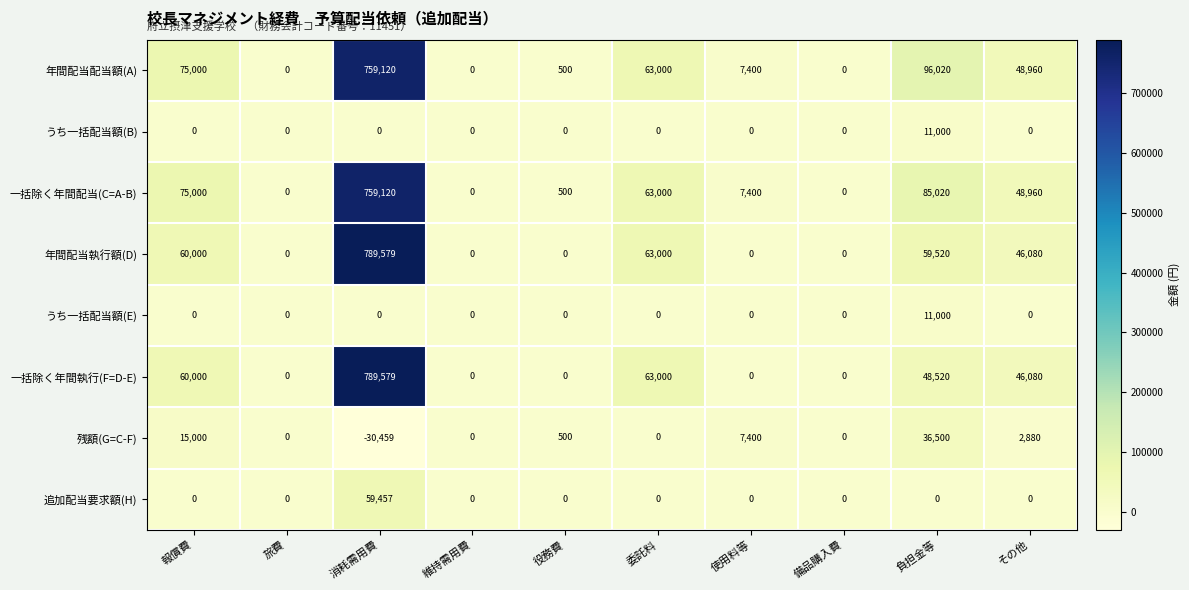

What is the spread (max minus min) of values at その他?

48960